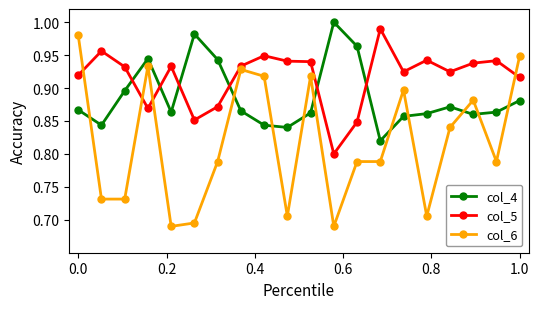

Does the chart display data point markers on the line(s)?

Yes